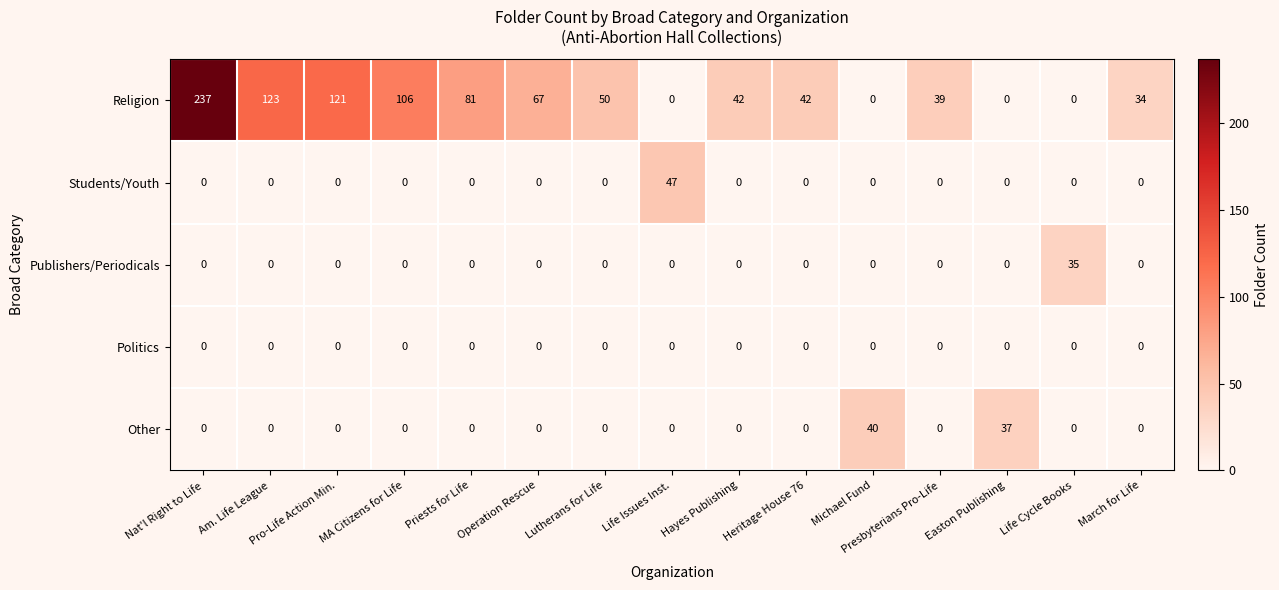

Count the number of categories in the chart.

15